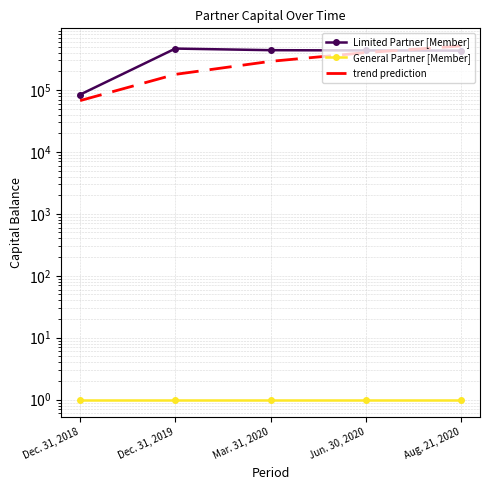

True or false: trend prediction has more than 2 interior local peaks.

False